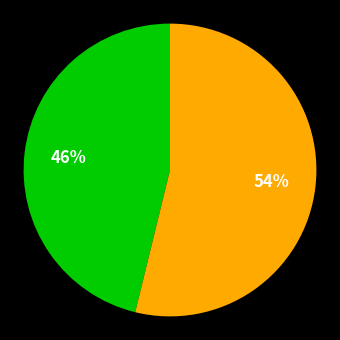

To the nearest percent, what is the average slice percentage?

50%